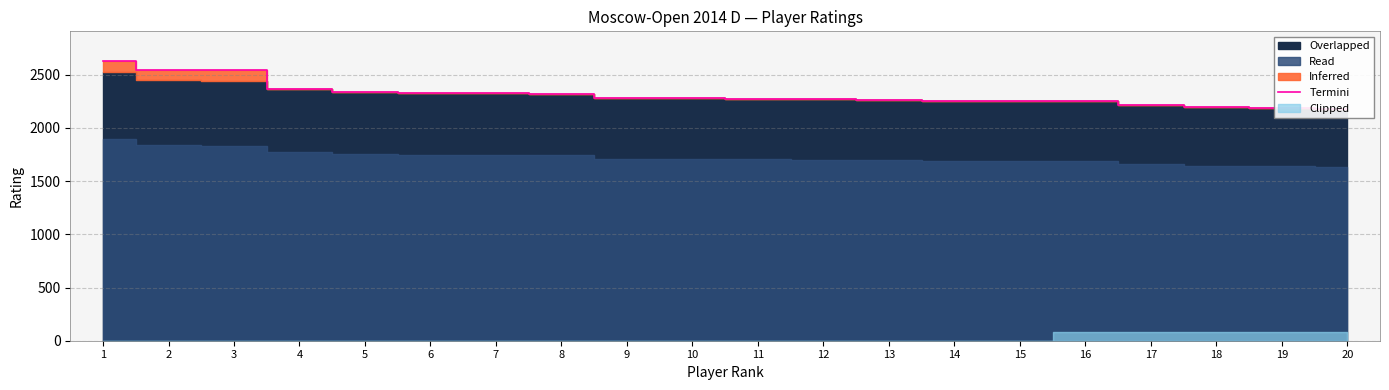

Reading right to left, transcribe all the data shown in this chart.

20=2180.0	19=2191.0	18=2193.0	17=2219.0	16=2248.0	15=2250.0	14=2255.0	13=2262.0	12=2270.0	11=2274.0	10=2278.0	9=2282.0	8=2323.0	7=2327.0	6=2331.0	5=2337.0	4=2361.0	3=2539.7	2=2544.9	1=2629.1